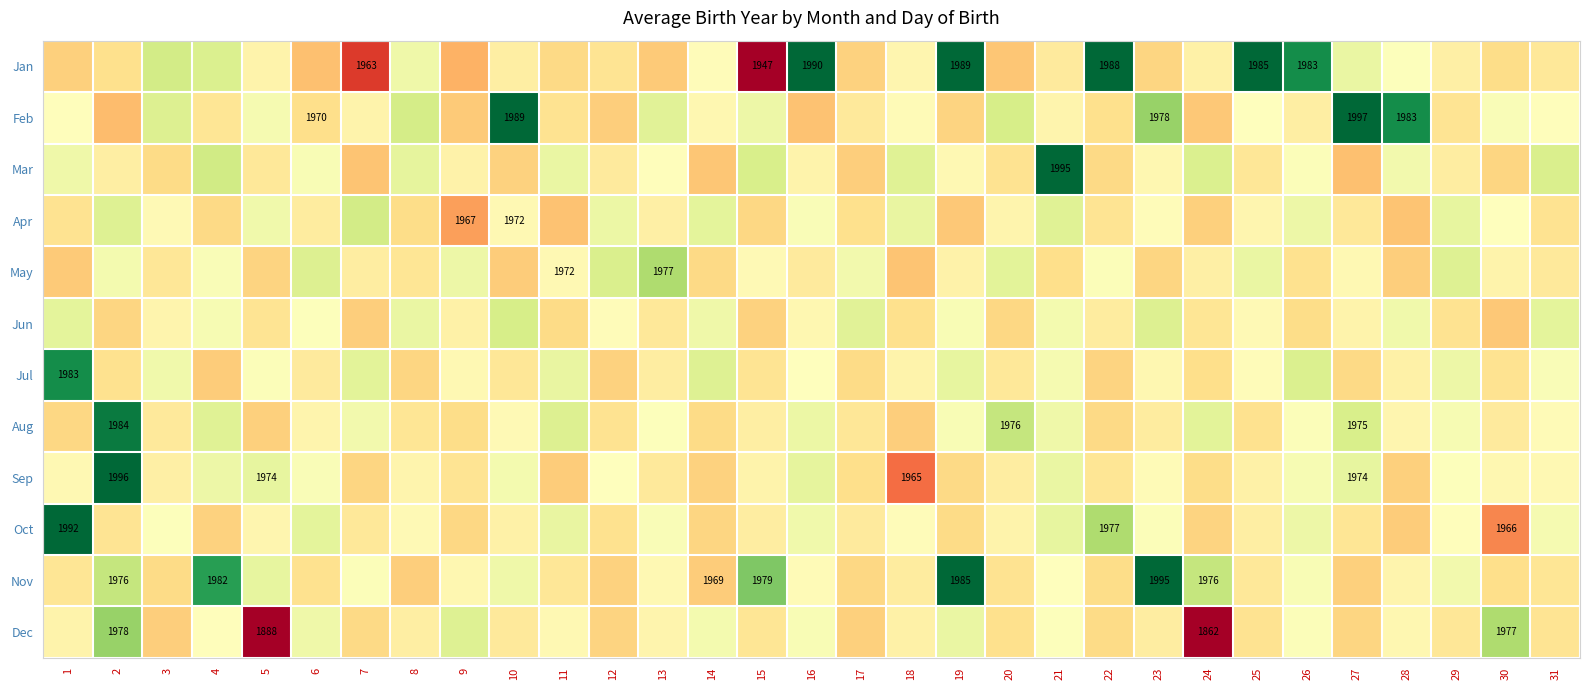

The Oct series shows 1148.3 at 1. True or false?

False